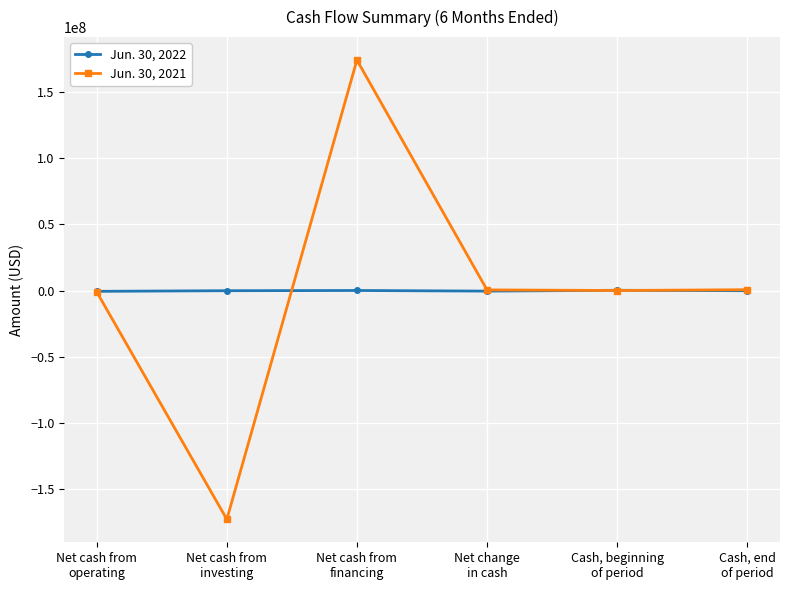

List the series in order of their peak value, highest first.

Jun. 30, 2021, Jun. 30, 2022